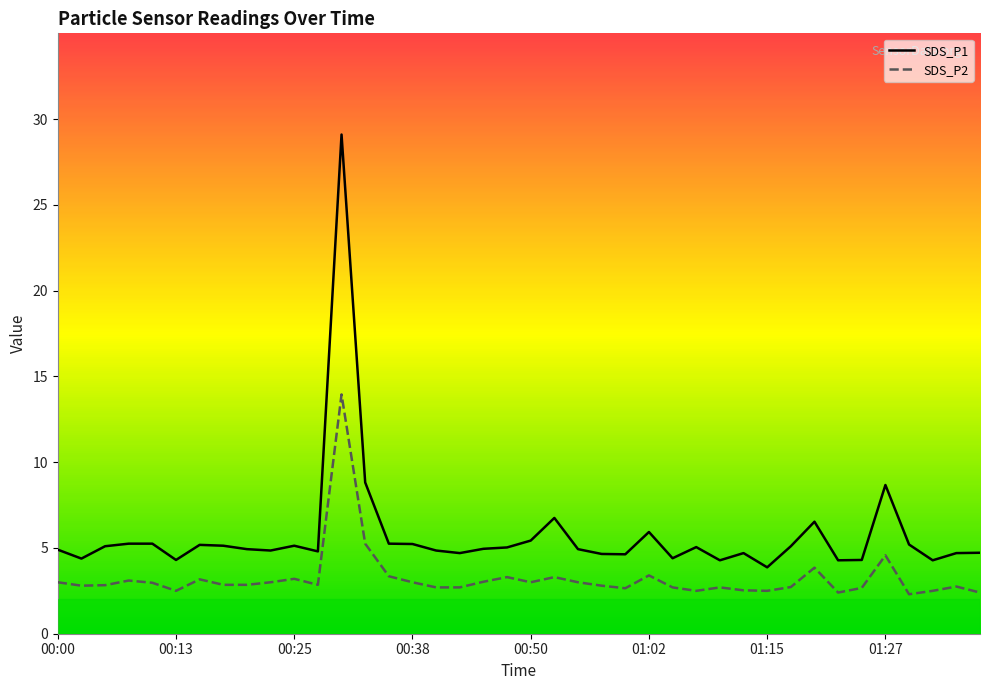

At which category does SDS_P2 reach its first local valley?

00:03